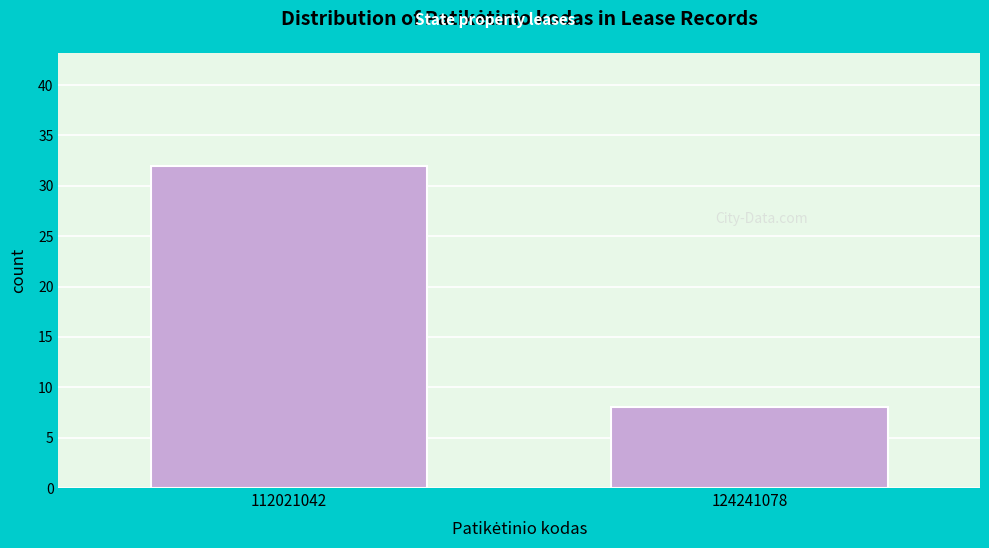

Reading right to left, extract all data points from this chart.

124241078=8	112021042=32